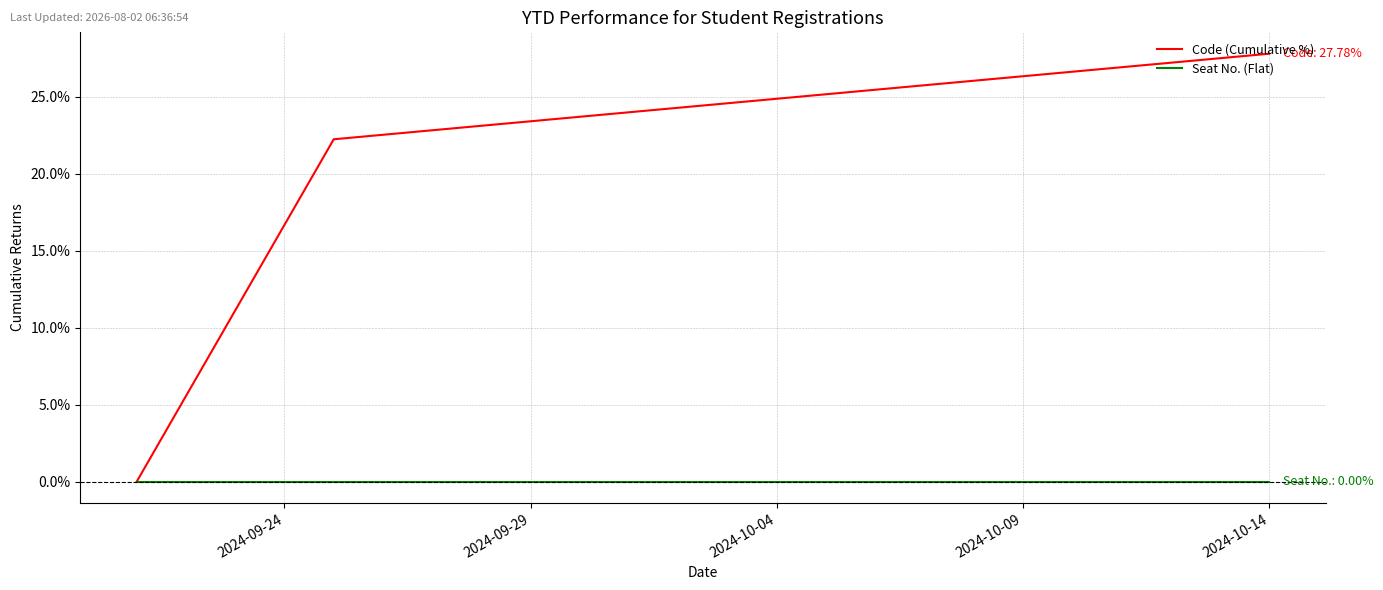

Which series has the largest total across all categories?

Code (Cumulative %)